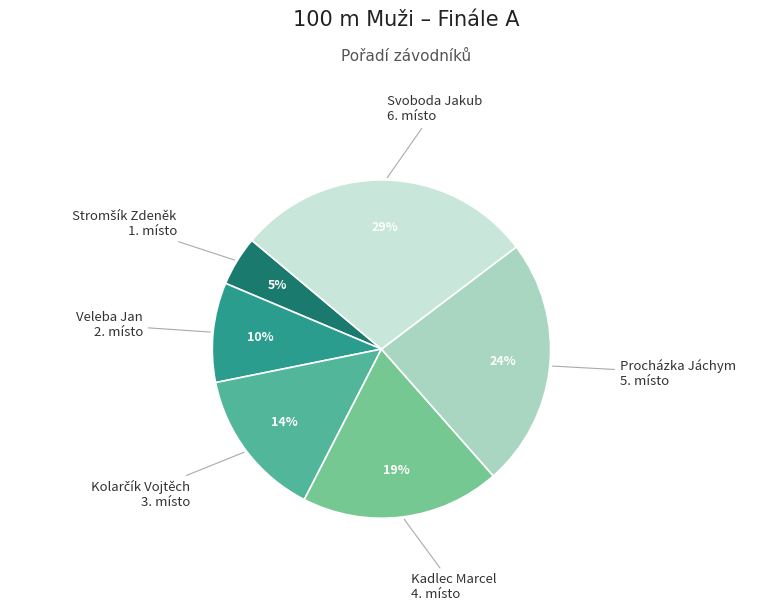

To the nearest percent, what is the difference between the largest and smallest slice percentages?

24%